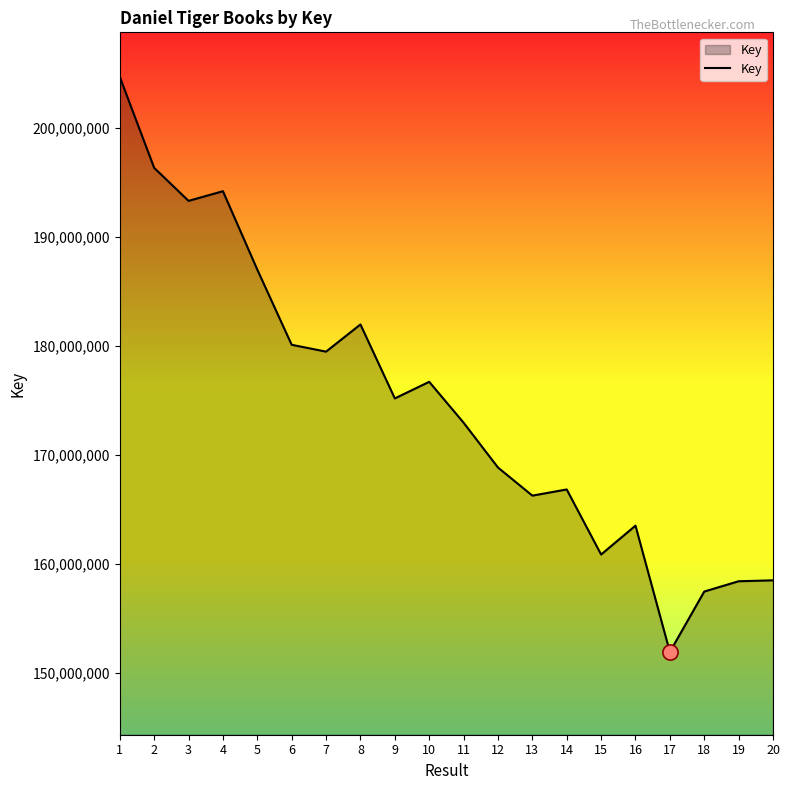

What is the change in value from 3 to 5?

-6310507